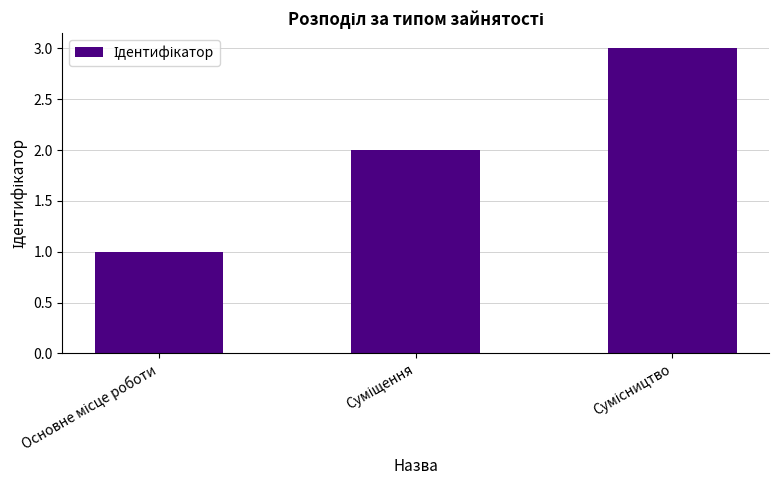

What is the maximum value shown in the chart?

3